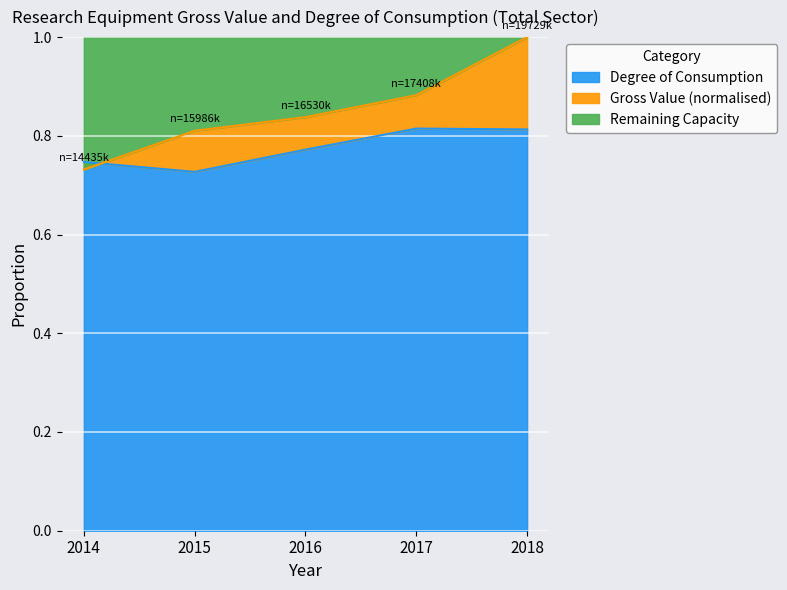

What is the sum of the values at 2017 and 2015?

1.7